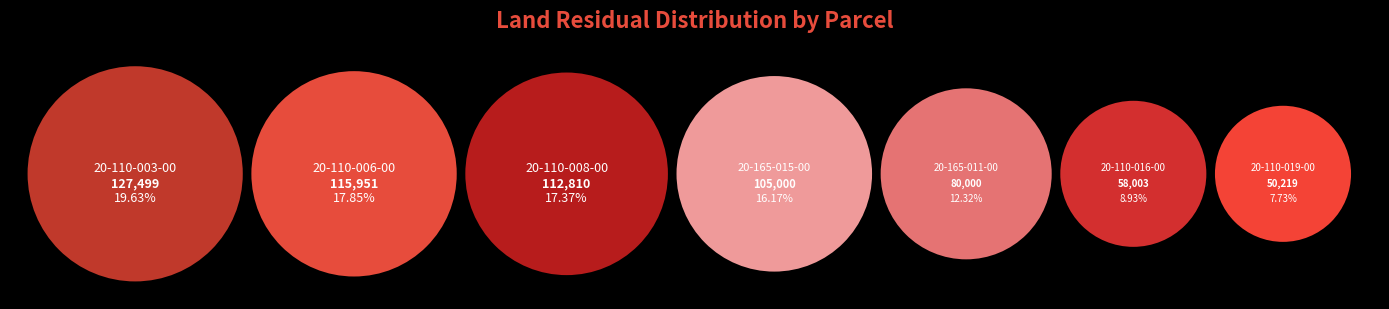

Approximately how many times larger is the value at 20-110-019-00 compared to 20-110-003-00?

0.4